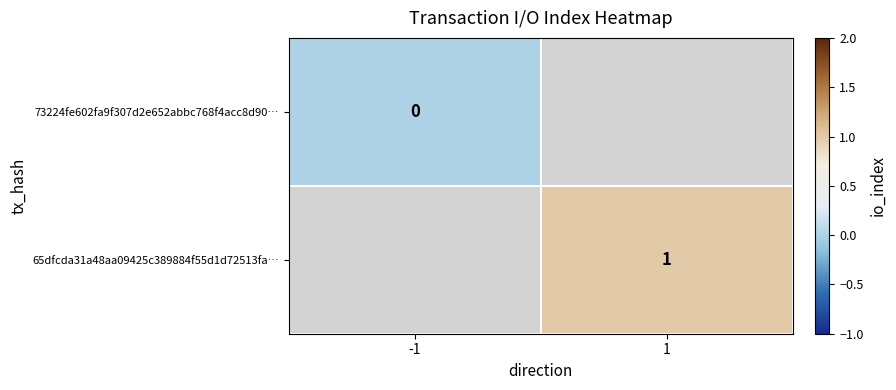

How many series are shown in this chart?

2